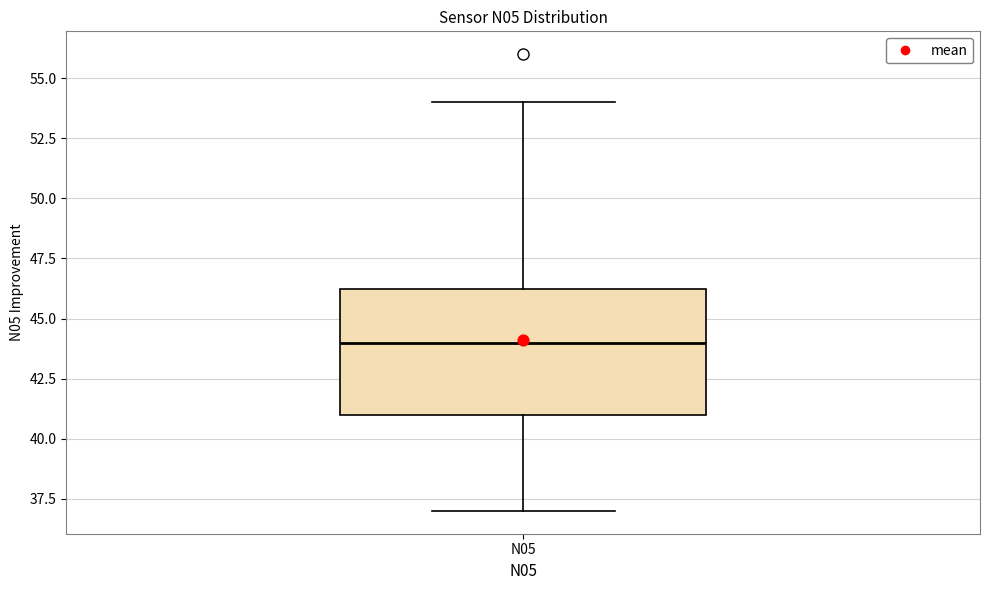

Transcribe this box plot: give where the median line is, the range the box spans, and where the two whiskers end, as read against the y-axis. The values are not printed on the chart, so give them approximately, as read against the axis.

median 44.0, box 41.0 to 46.5, whiskers 37.0 to 54.0